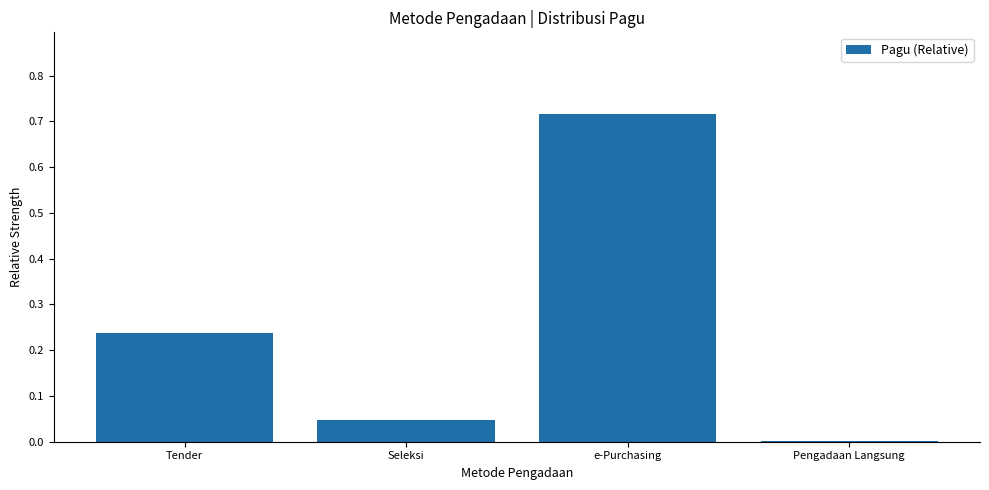

Which category has the highest value across all series?

e-Purchasing